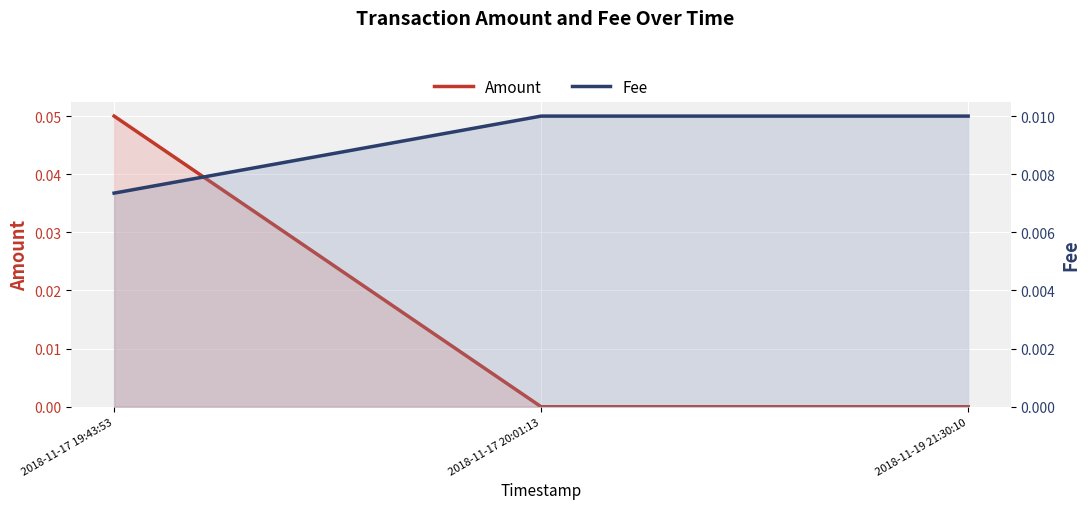

At which label does Amount reach its peak?

2018-11-17 19:43:53